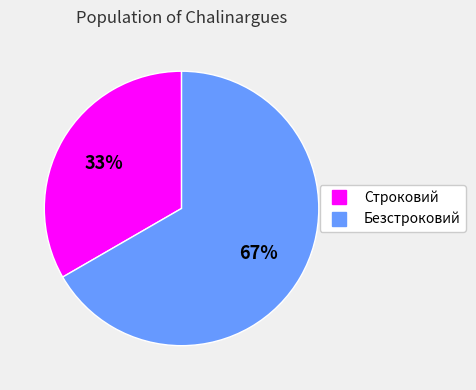

Count the number of slices in the pie.

2